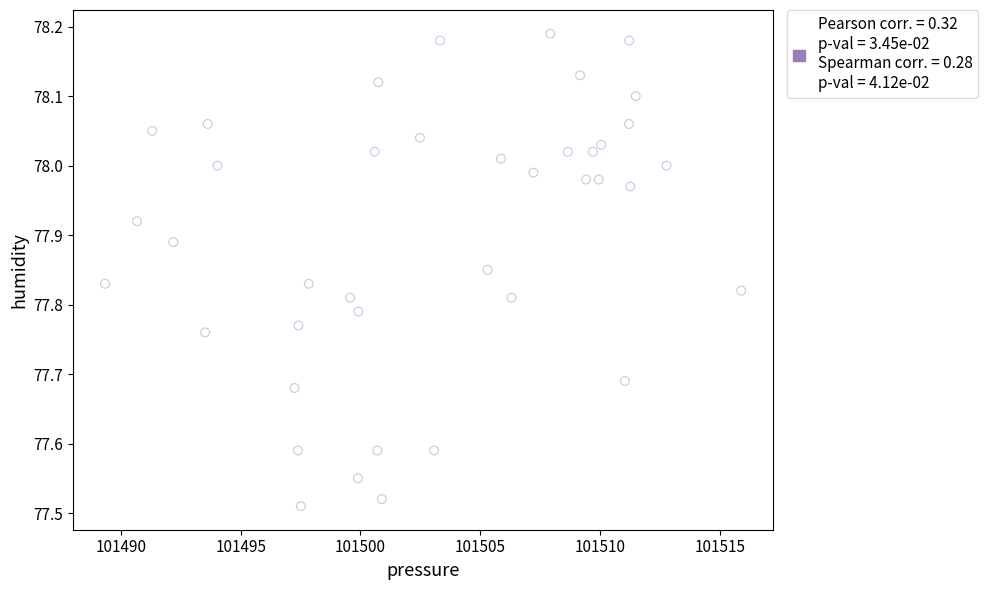

What is the range of X values (max minus min)?

26.5